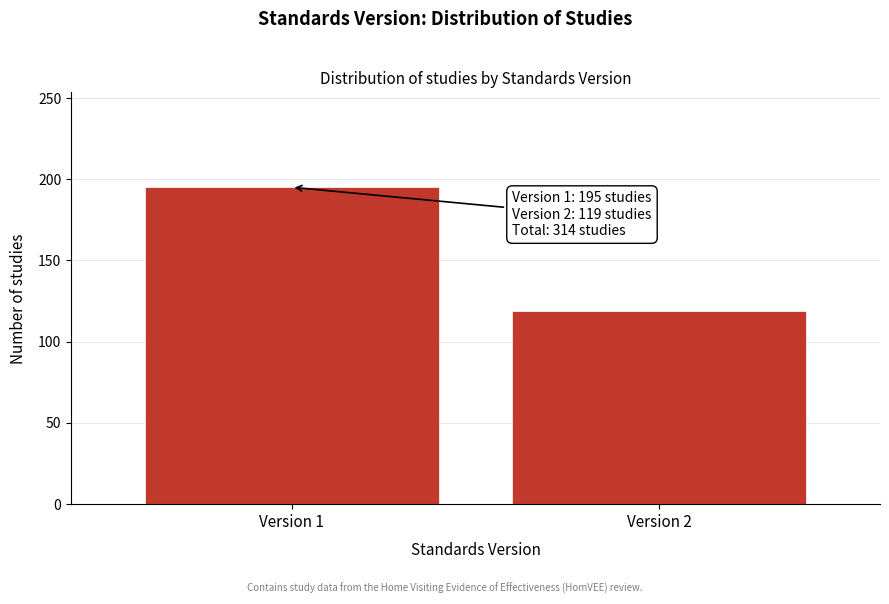

Reading left to right, what are all the values shown in this chart?

195	119